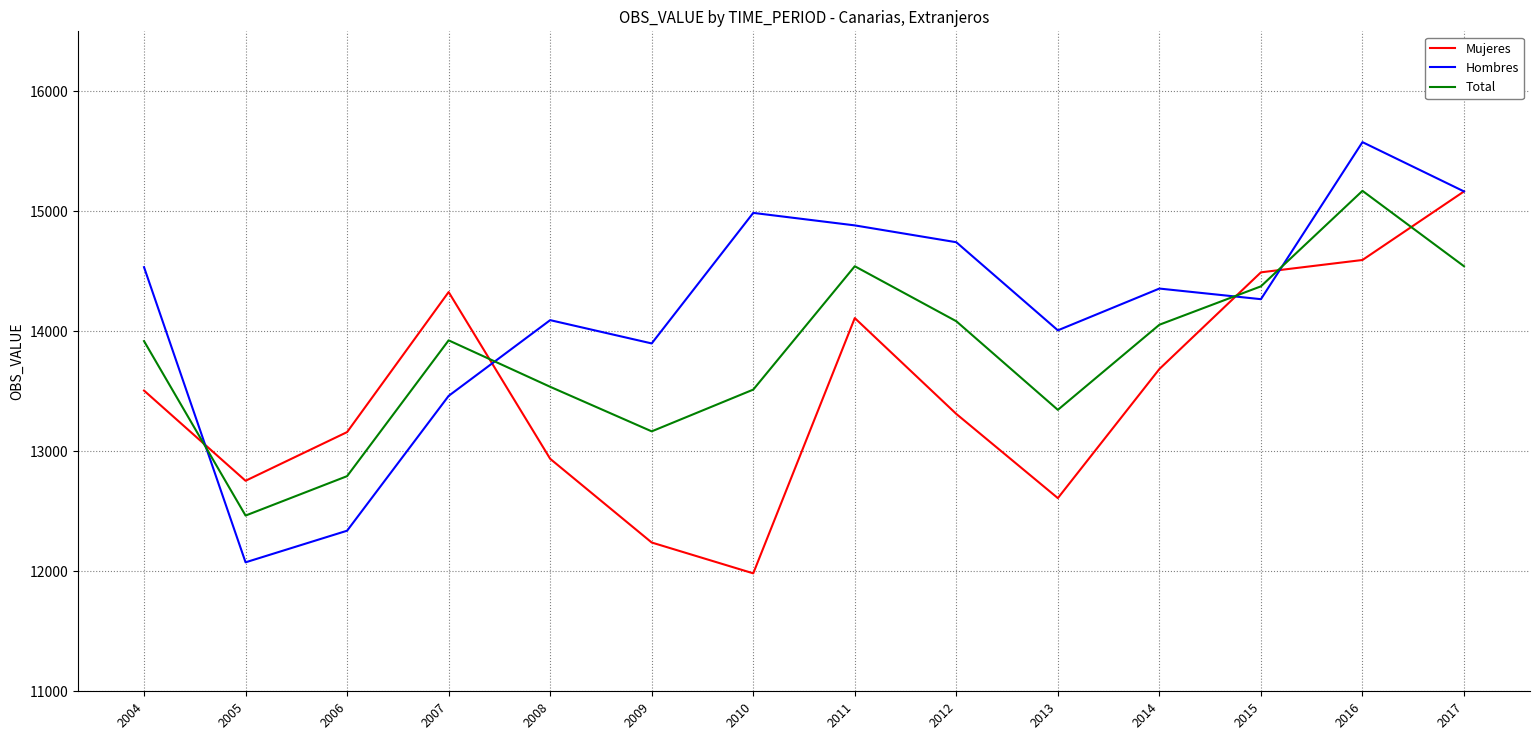

Which series has the widest spread of values?

Hombres